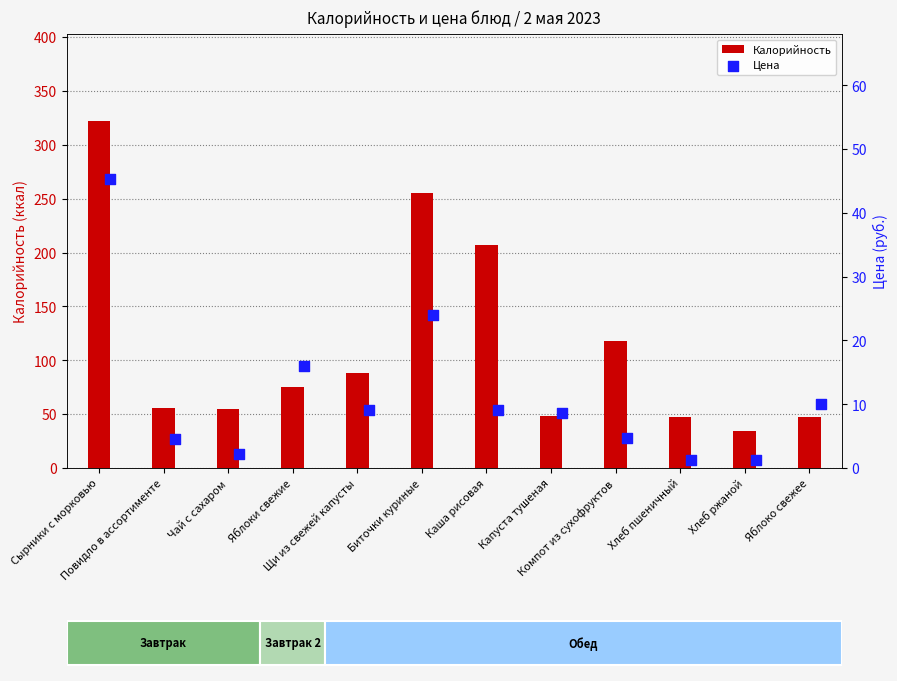

What is the minimum value for Калорийность?

34.8